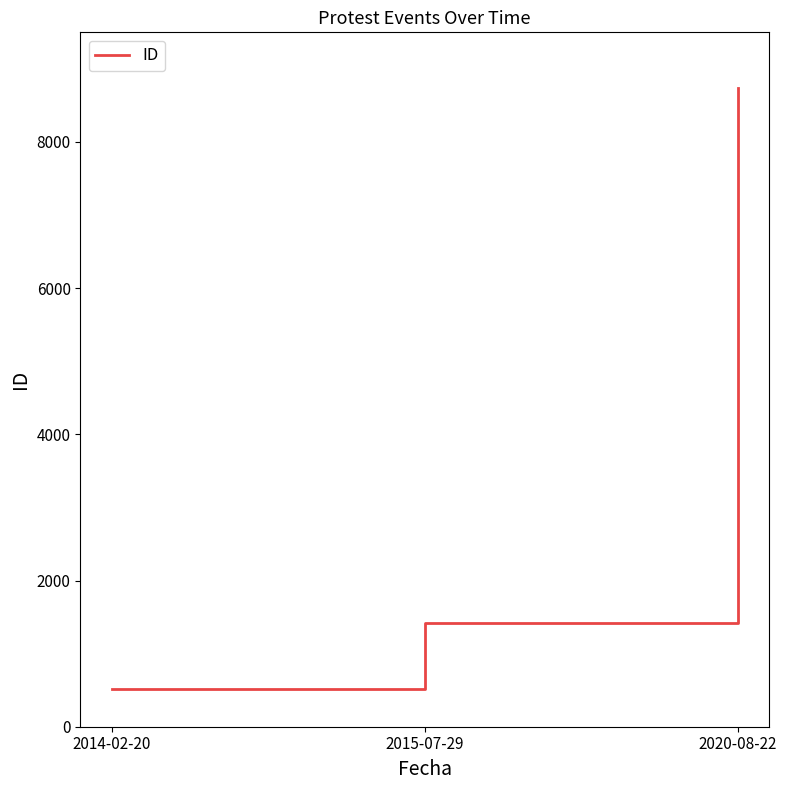

Reading left to right, transcribe all the data shown in this chart.

2014-02-20=510	2015-07-29=1413	2020-08-22=8737